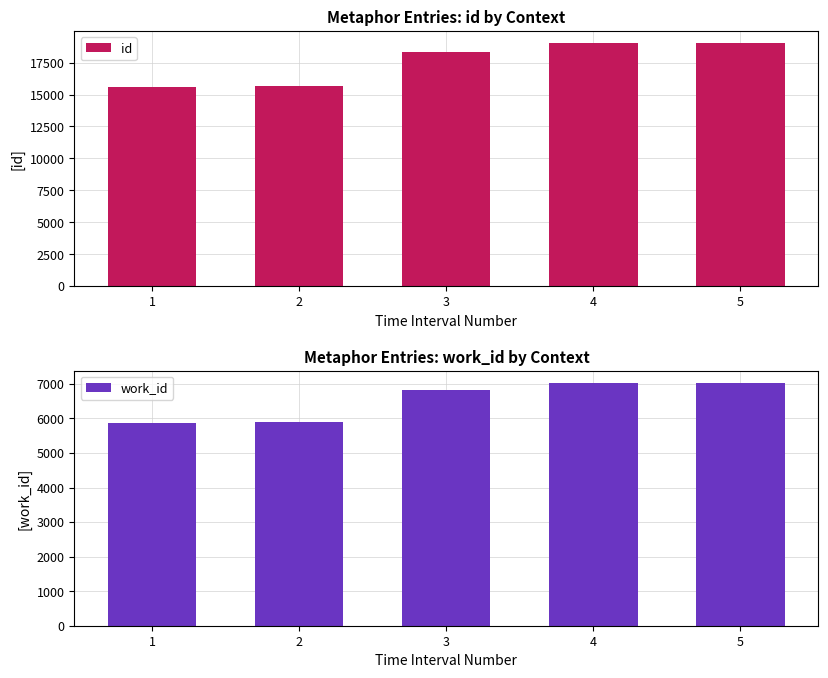

At 1, list the series in order from largest to smallest.

id, work_id